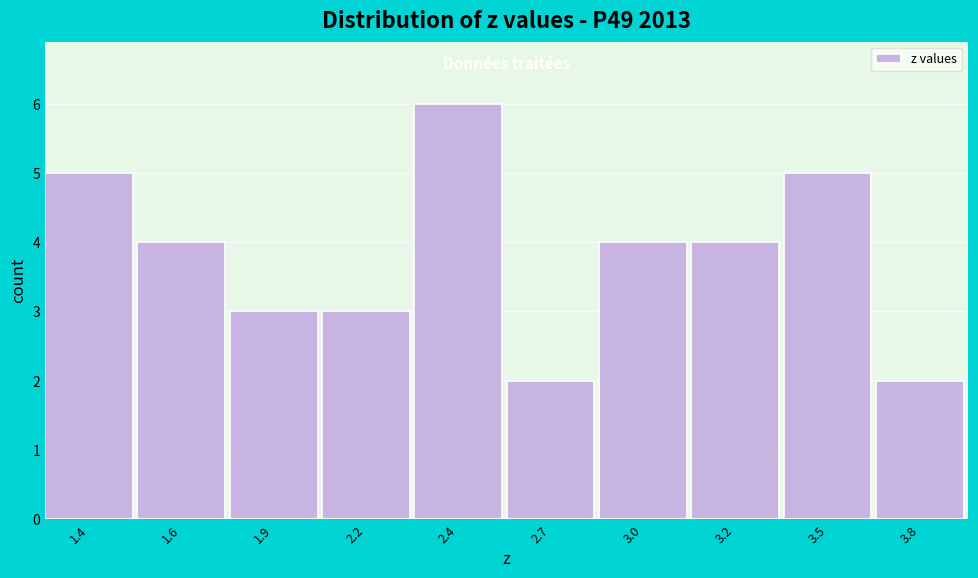

Reading left to right, what are all the values shown in this chart?

1.4=5	1.6=4	1.9=3	2.2=3	2.4=6	2.7=2	3.0=4	3.2=4	3.5=5	3.8=2